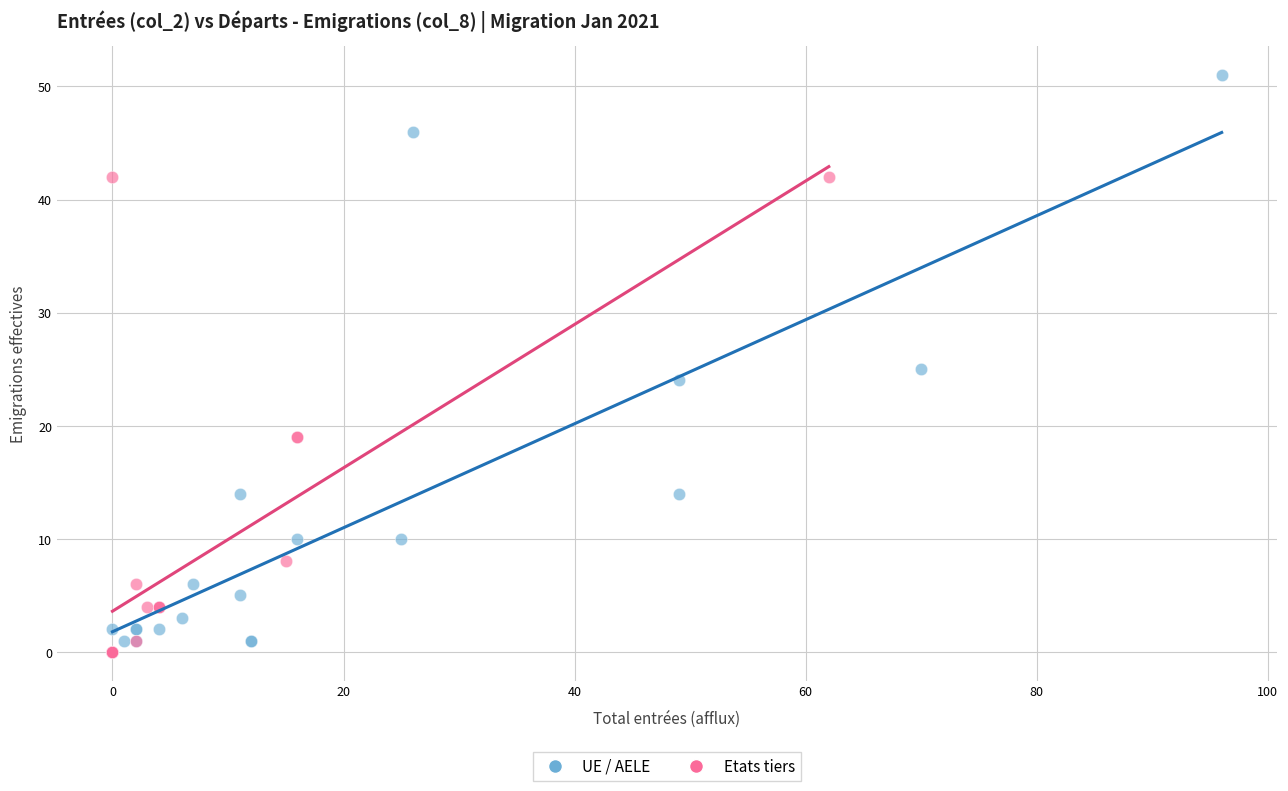

Which series has the largest Y range (max minus min)?

UE / AELE